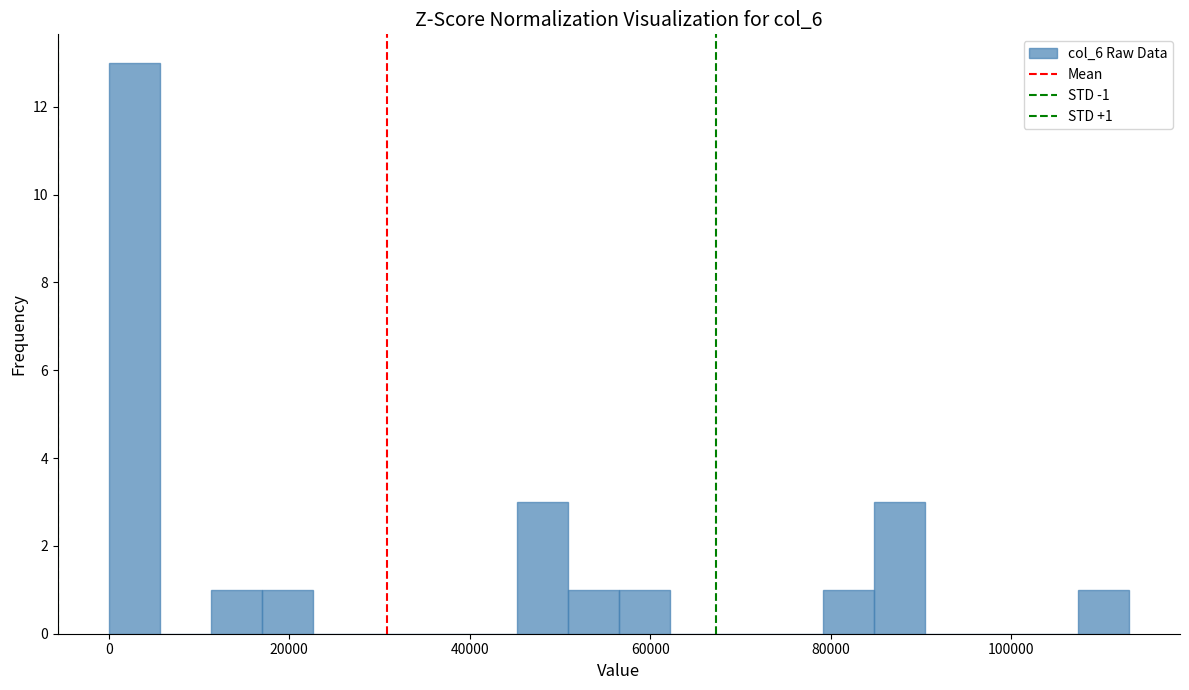

Around what value on the x-axis is the tallest bar? Give the approximate position of its centre, as read against the axis.

2000